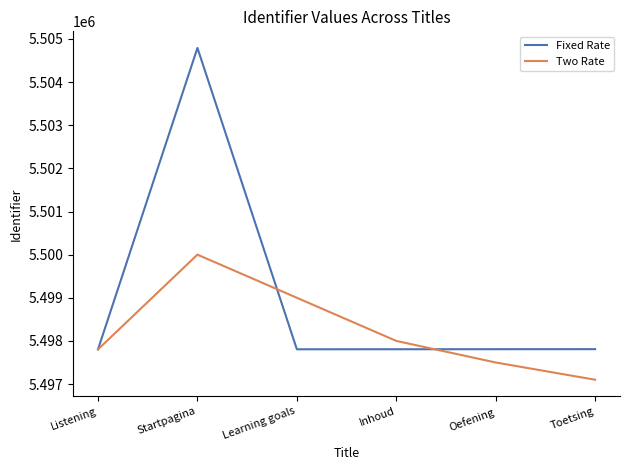

Where is the first local maximum for Two Rate?

Startpagina